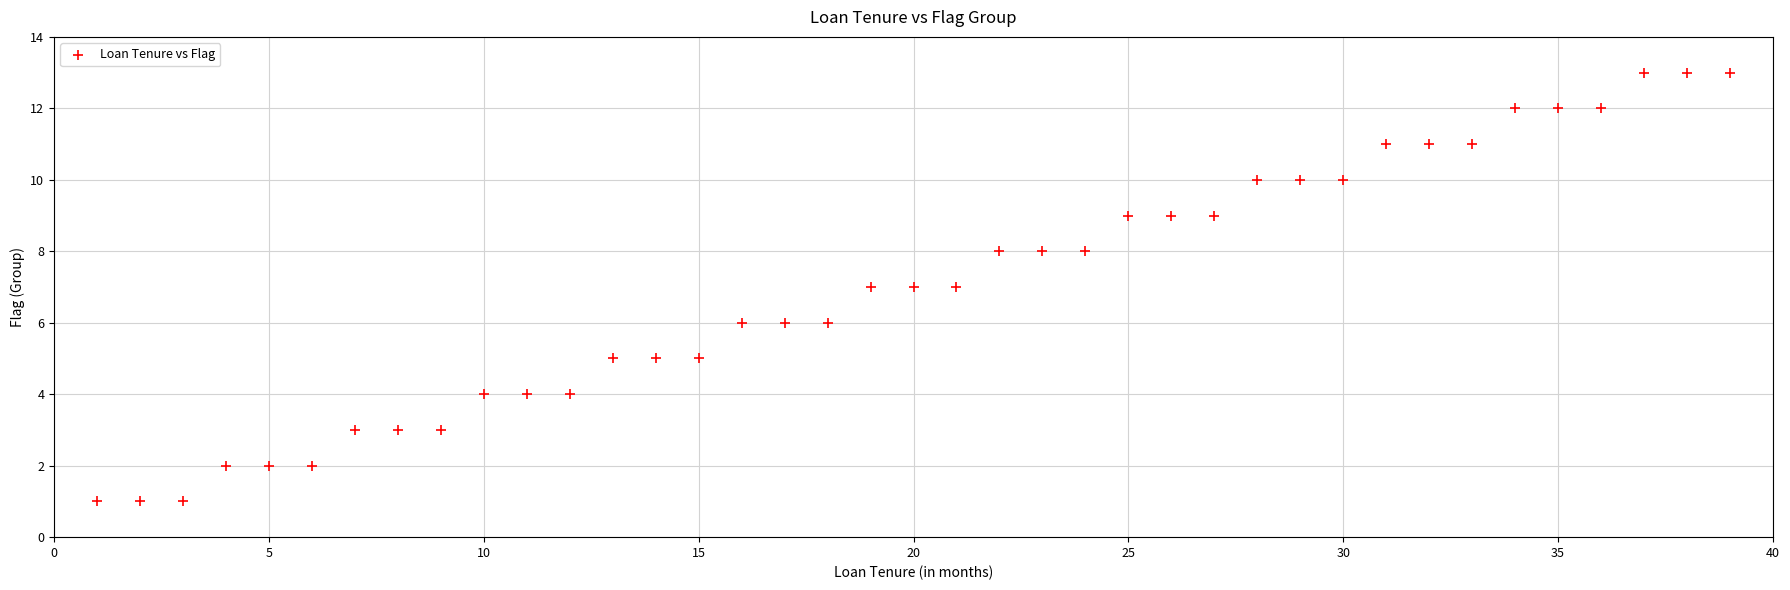

What is the range of X values (max minus min)?

38